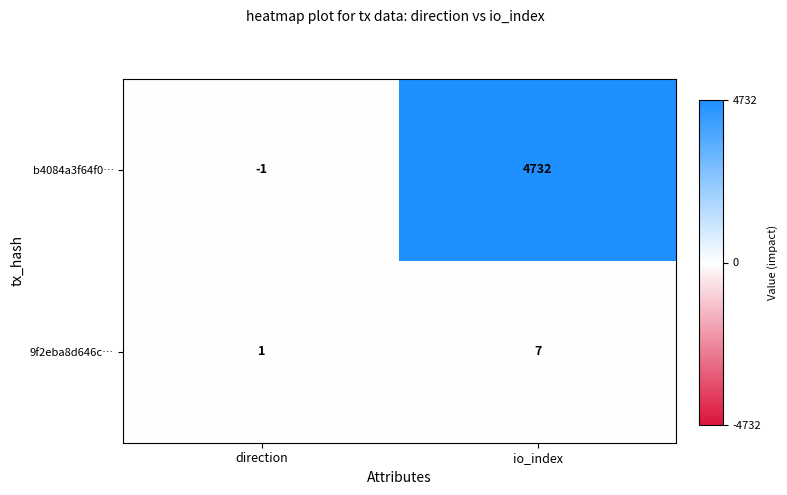

Rank the series by their average value, from highest to lowest.

b4084a3f64f0…, 9f2eba8d646c…